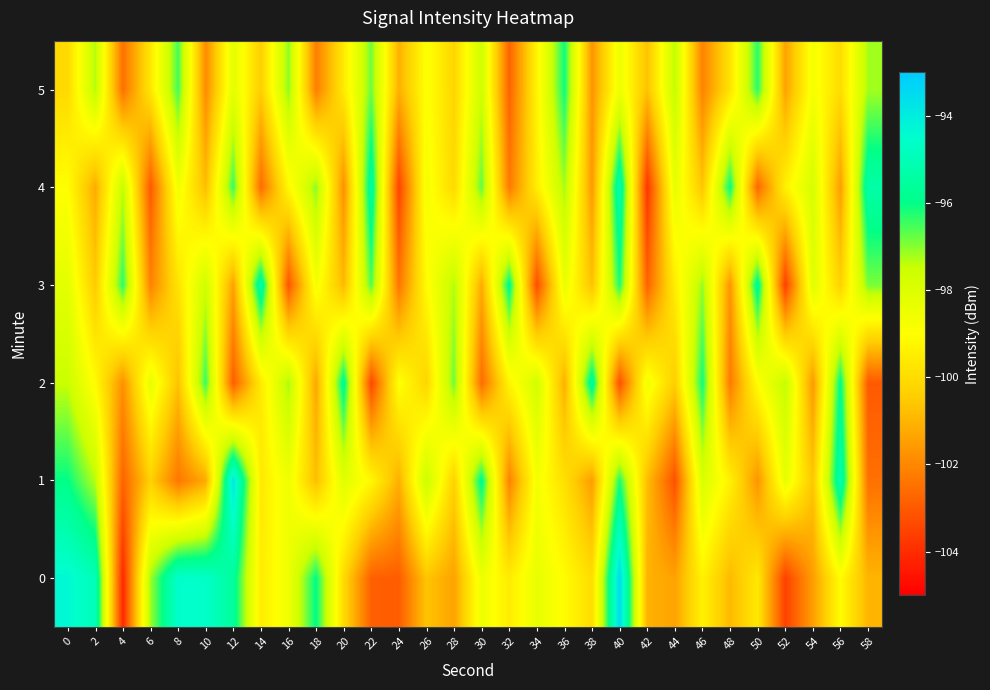

What is the difference between the highest and lowest values at 18?

6.2